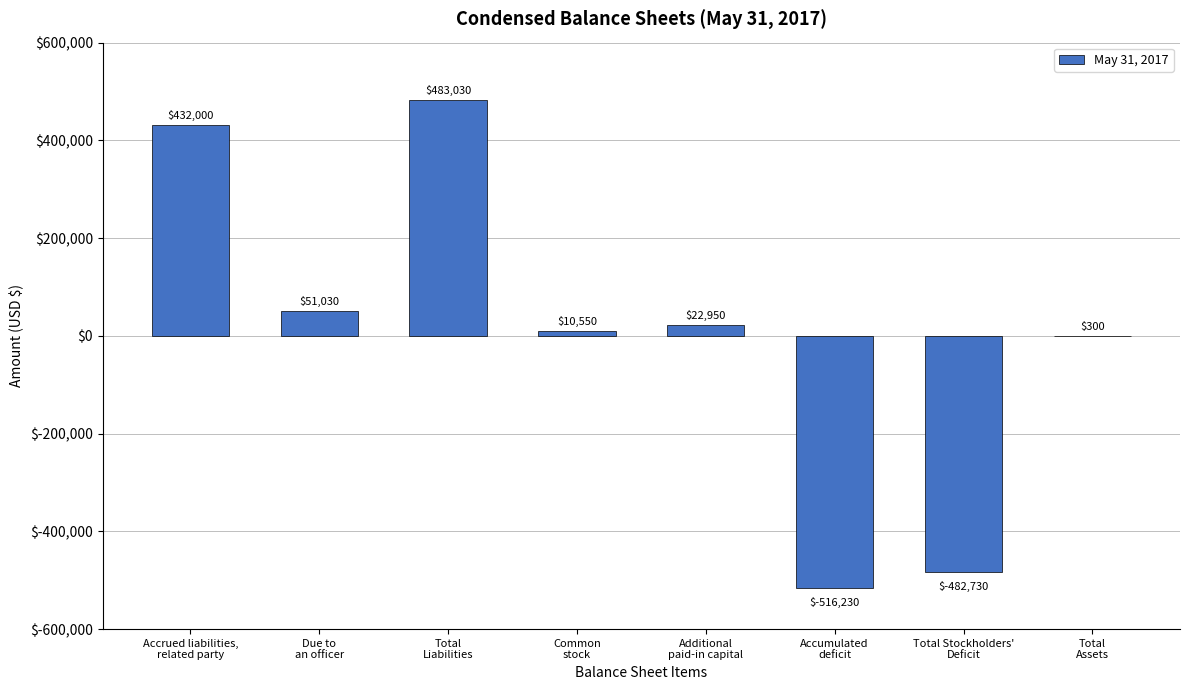

What is the sum of all values?

900